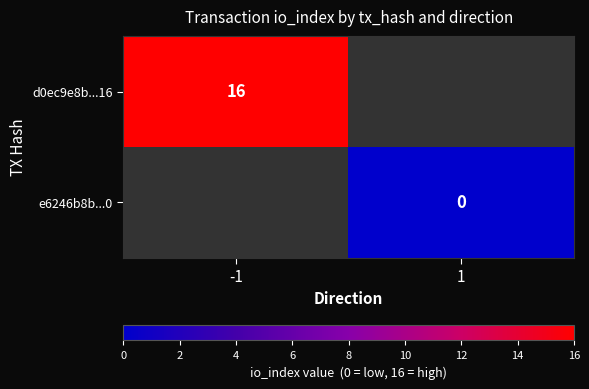

True or false: d0ec9e8b...16 has a value of 11 at -1.

False